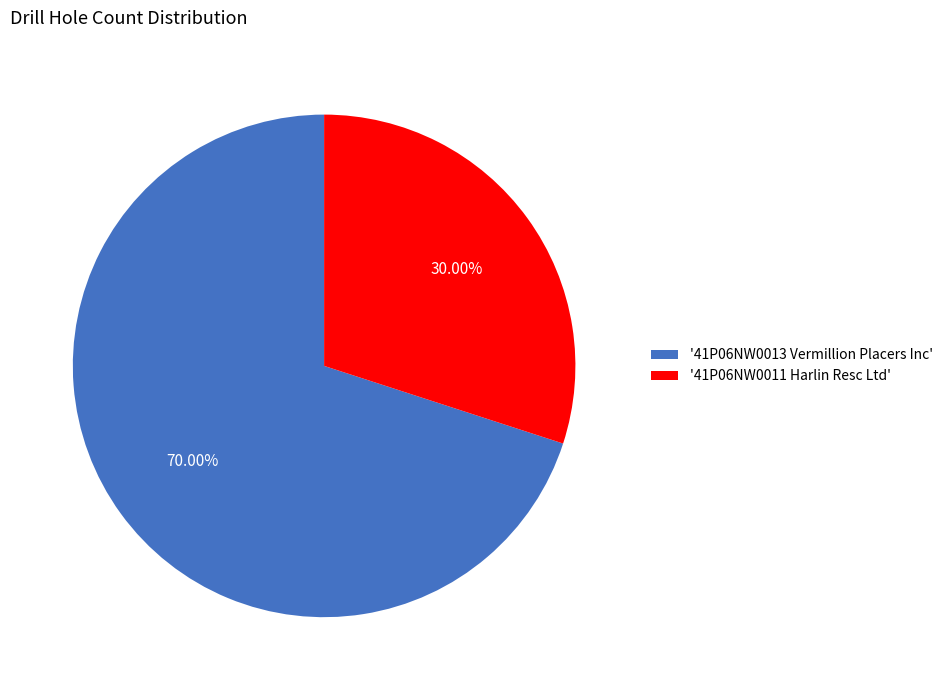

Which has a higher value, '41P06NW0013 Vermillion Placers Inc' or '41P06NW0011 Harlin Resc Ltd'?

'41P06NW0013 Vermillion Placers Inc'